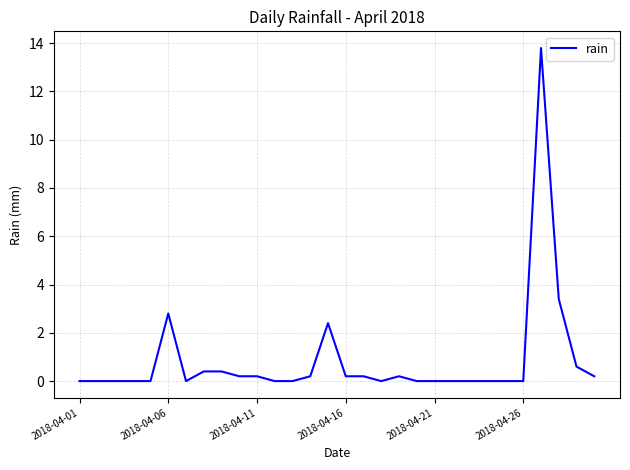

What is the maximum value shown in the chart?

13.8